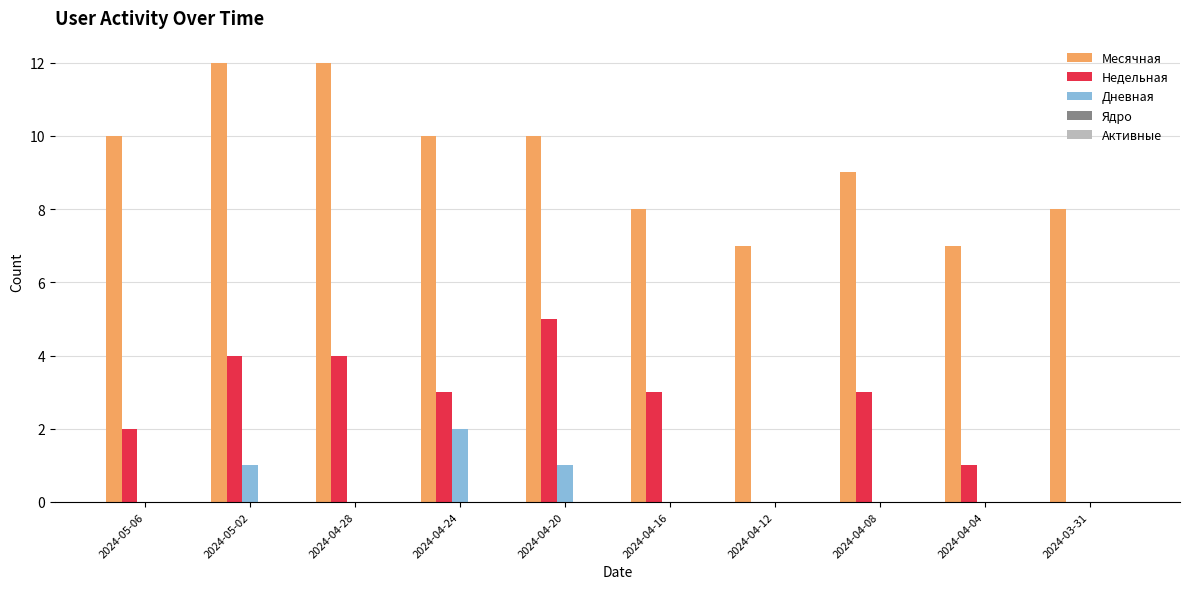

Between 2024-04-24 and 2024-04-08, which series saw the biggest shift?

Дневная